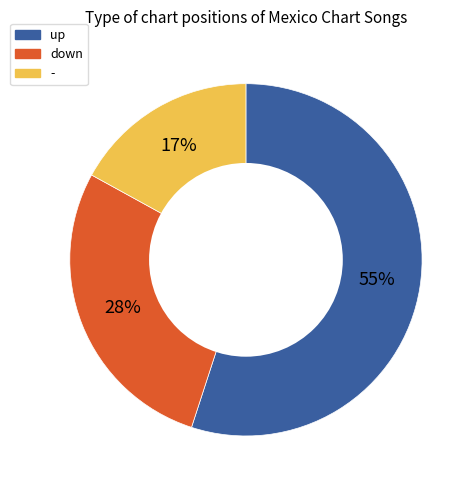

Which has a higher value, up or -?

up